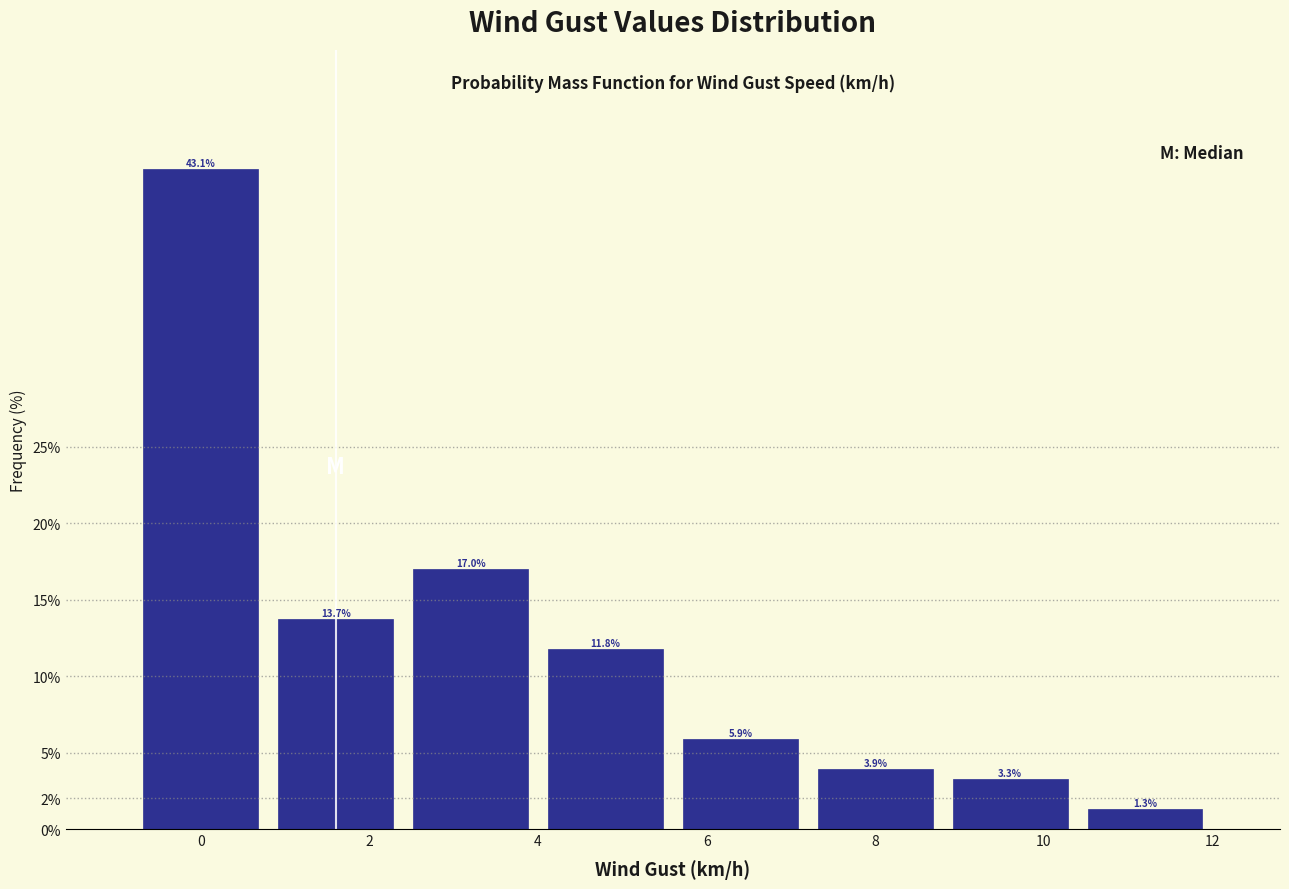

Reading left to right, transcribe this chart: for each bar, give the range it covers on the x-axis and its height.

-0.8 to 0.8: 43.1
0.8 to 2.4: 13.7
2.4 to 4.0: 17.0
4.0 to 5.6: 11.8
5.6 to 7.2: 5.9
7.2 to 8.8: 3.9
8.8 to 10.4: 3.3
10.4 to 12.0: 1.3